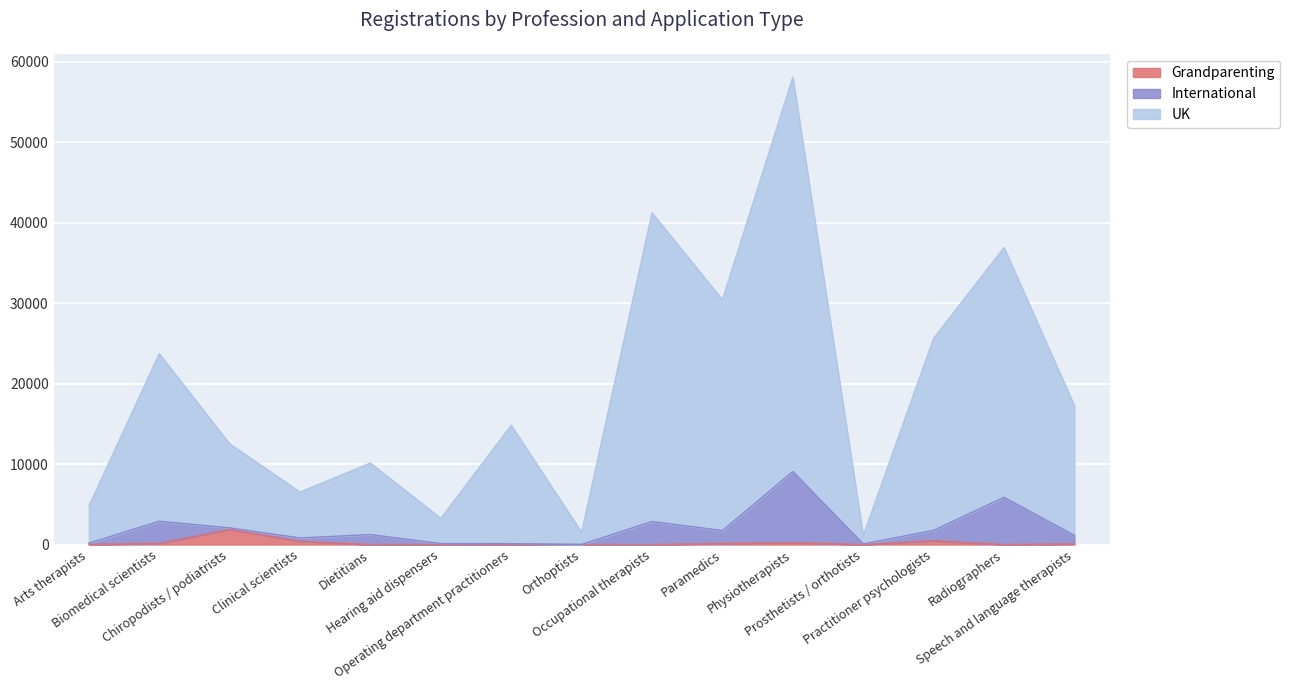

What is the lowest value of the UK series?

1112